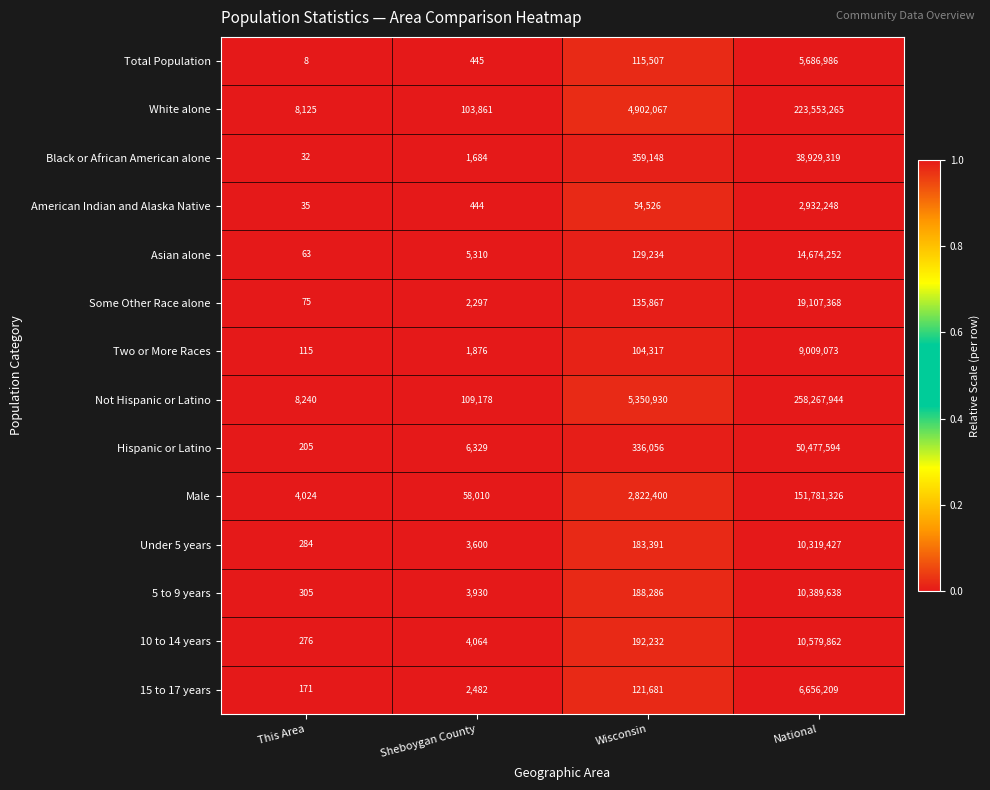

The value of 15 to 17 years at Sheboygan County is 2482. True or false?

True